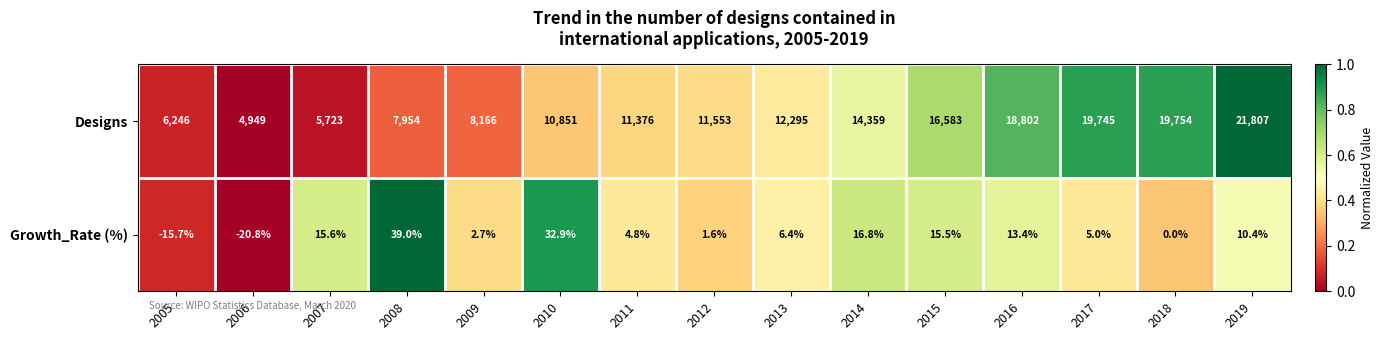

List the series in order of their overall mean, lowest first.

Growth_Rate (%), Designs